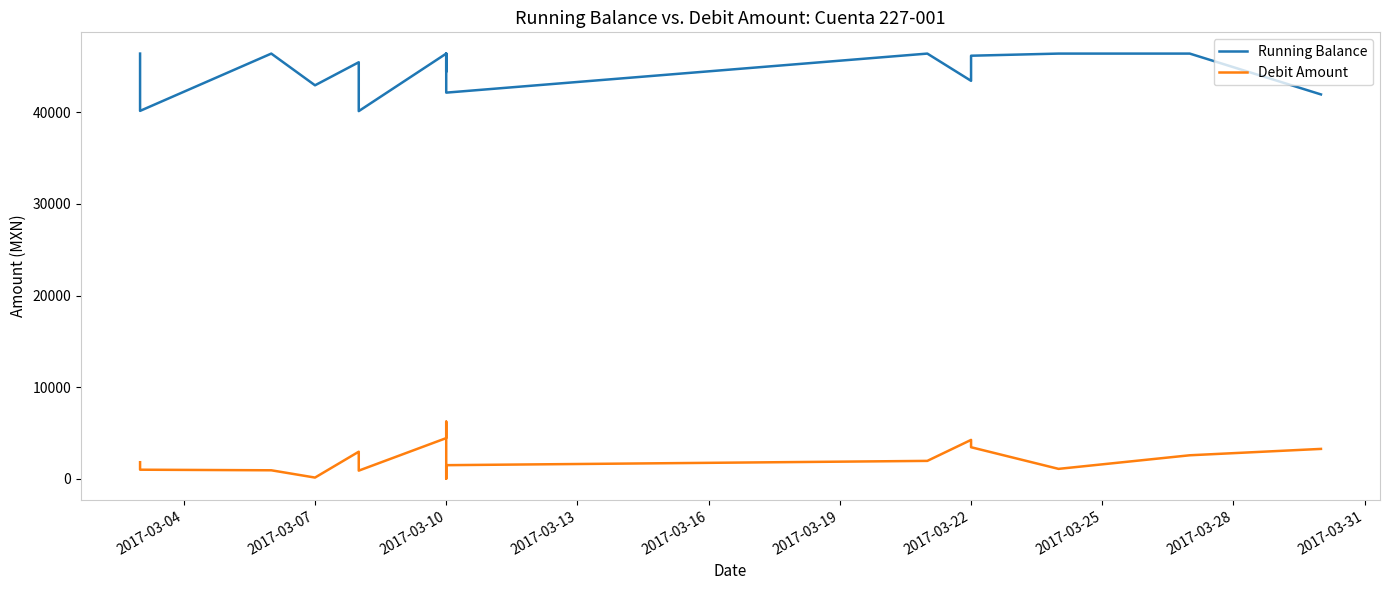

Rank the series by their average value, from highest to lowest.

Running Balance, Debit Amount